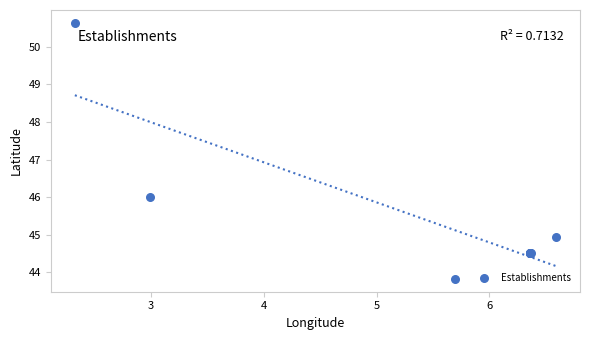

What Y value in the scatter plot is closest to 47?

46.0